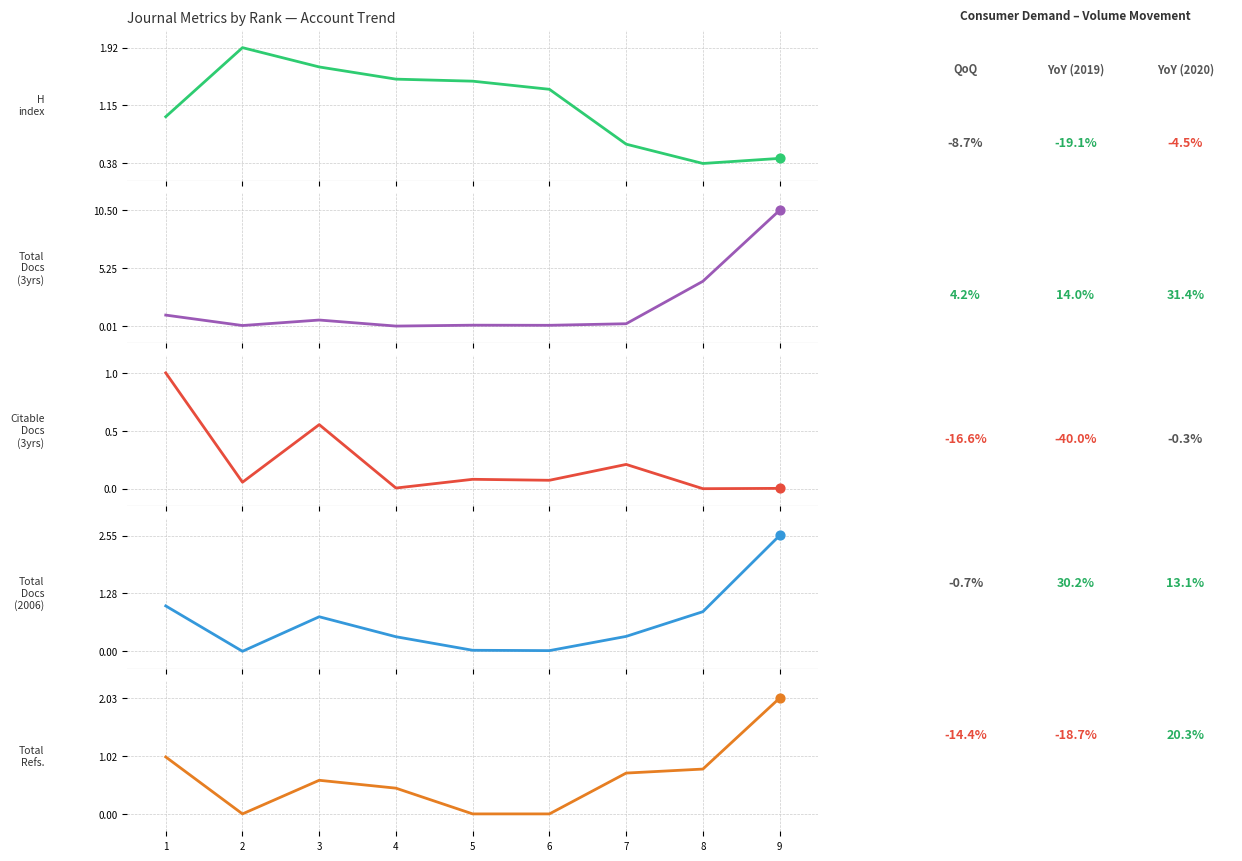

What are all the series names shown in the legend?

H index, Total Docs. (3years), Citable Docs. (3years), Total Docs. (2006), Total Refs.